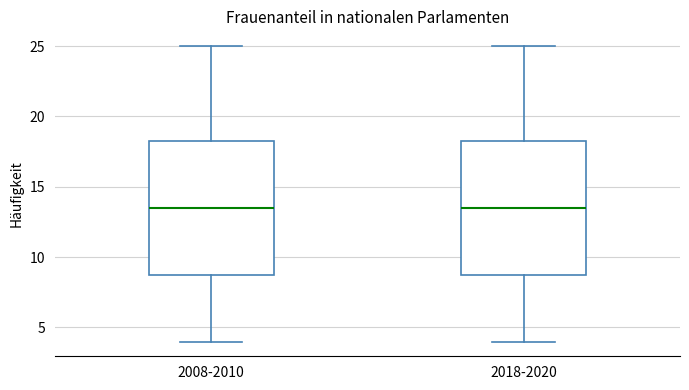

Reading left to right, read every box against the y-axis: the position of its median line, the range the box covers, and the ends of its whiskers. The values are not printed on the chart, so give them approximately, as read against the axis.

2008-2010: median 13.5, box 9.0 to 18.5, whiskers 4.0 to 25.0
2018-2020: median 13.5, box 9.0 to 18.5, whiskers 4.0 to 25.0